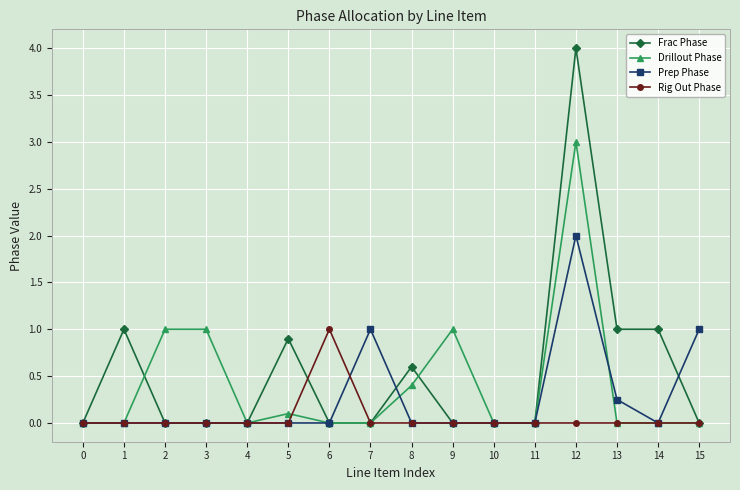

Which series has the largest total across all categories?

Frac Phase